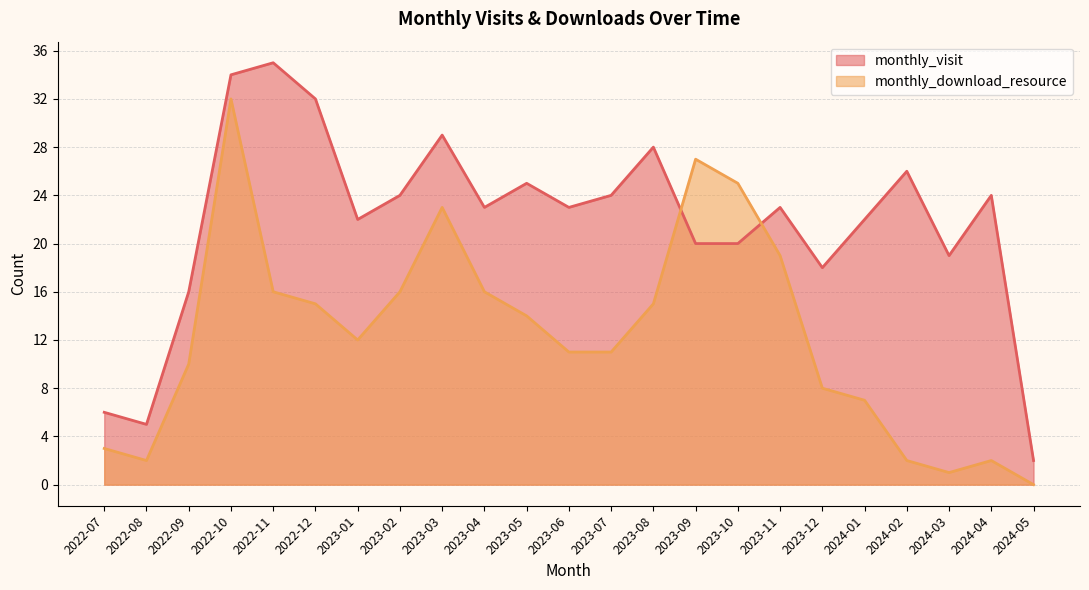

At which category does the chart reach its peak across all series?

2022-11